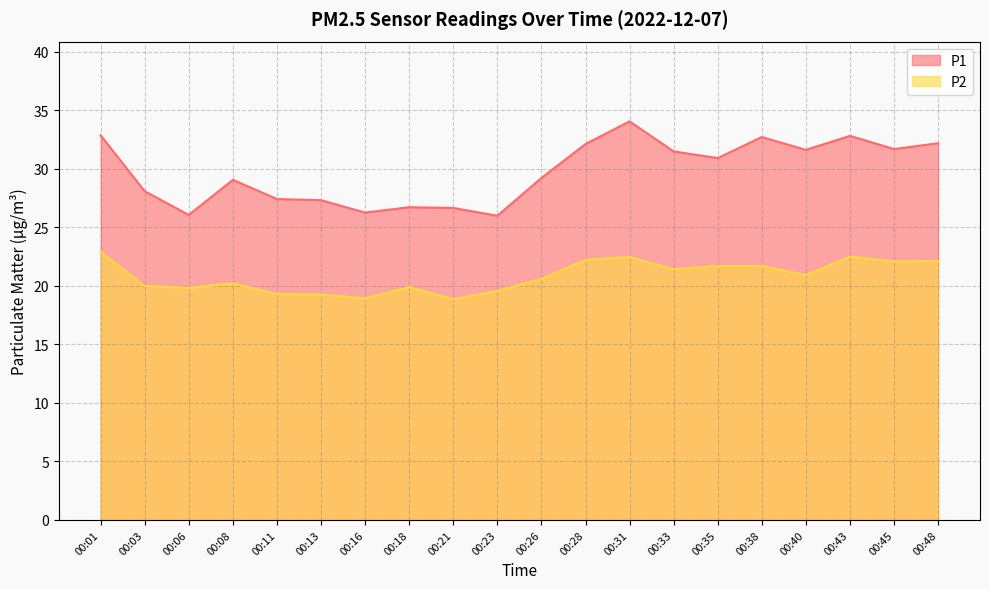

Rank the series by their average value, from highest to lowest.

P1, P2